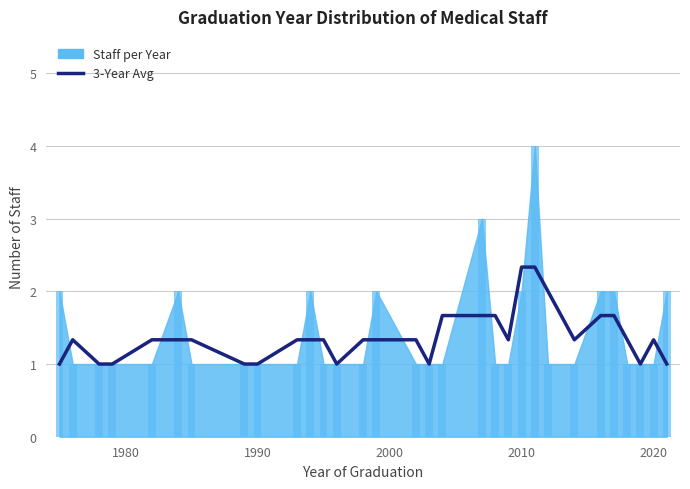

Reading left to right, transcribe all the data shown in this chart.

1.0	1.3	1.0	1.0	1.3	1.3	1.3	1.0	1.0	1.3	1.3	1.3	1.0	1.3	1.3	1.3	1.0	1.7	1.7	1.7	1.3	2.3	2.3	2.0	1.3	1.7	1.7	1.3	1.0	1.3	1.0